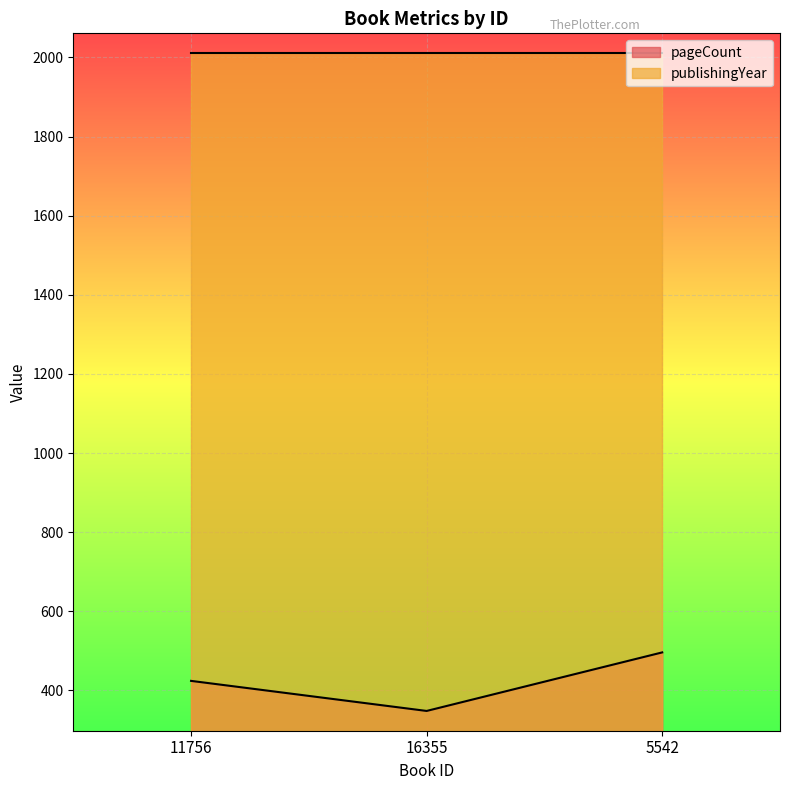

How many data points are less than 424?

1